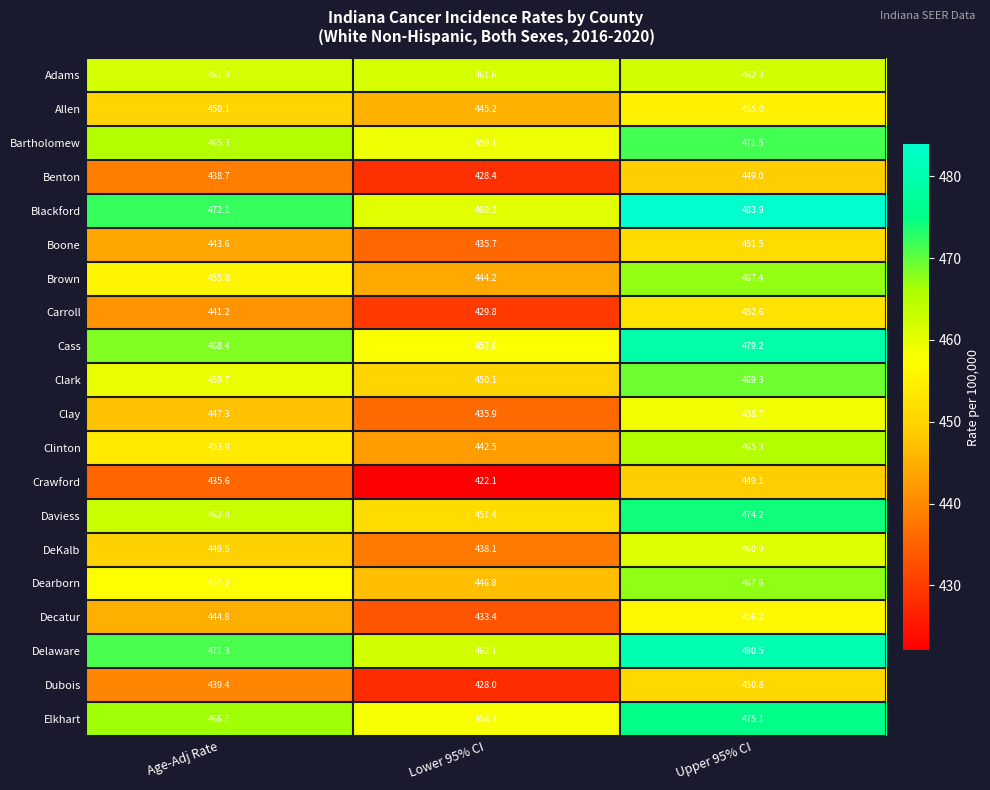

Which series has the widest spread of values?

Crawford